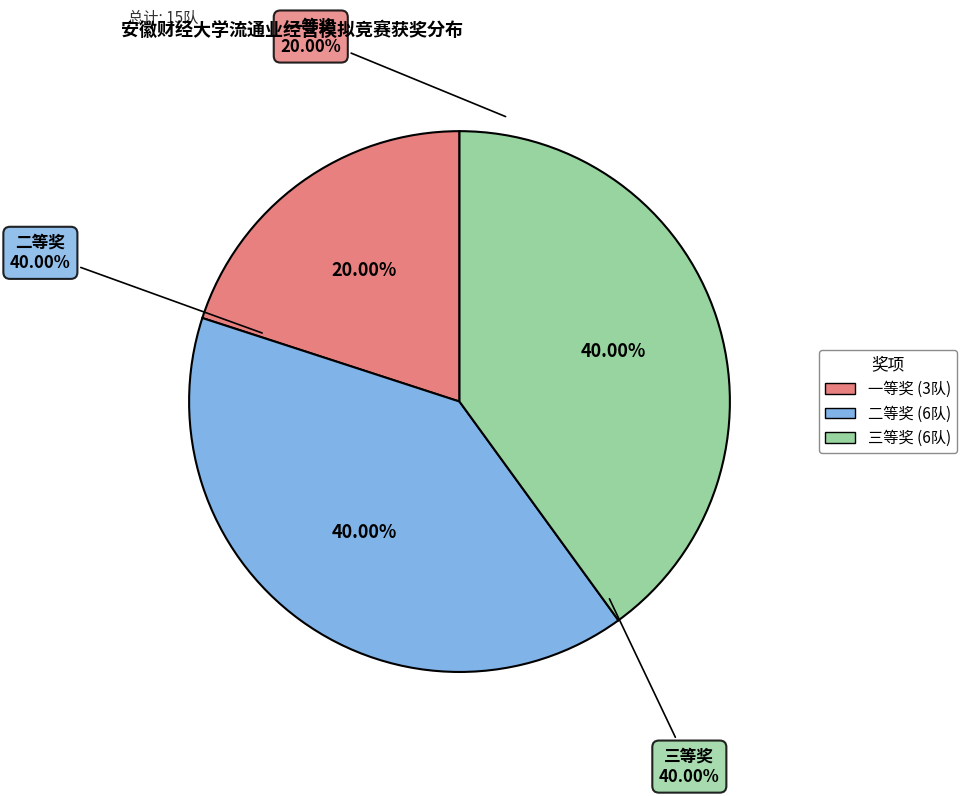

How many slices are in this pie chart?

3